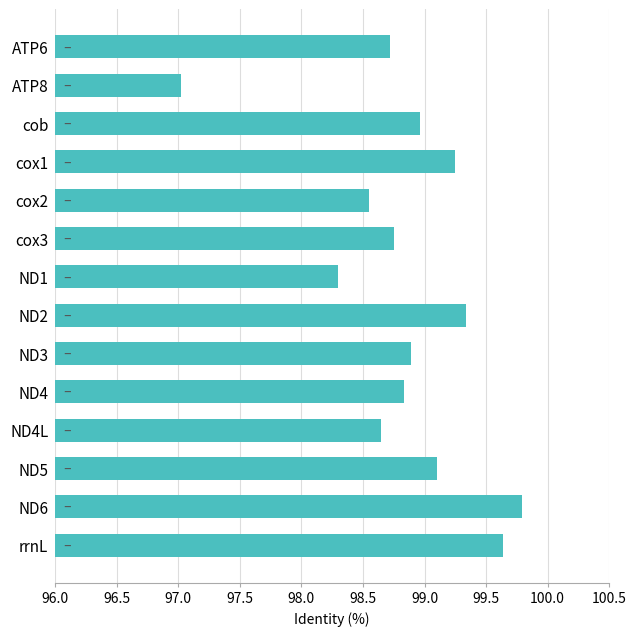

At which label is the value closest to 98?

ND1